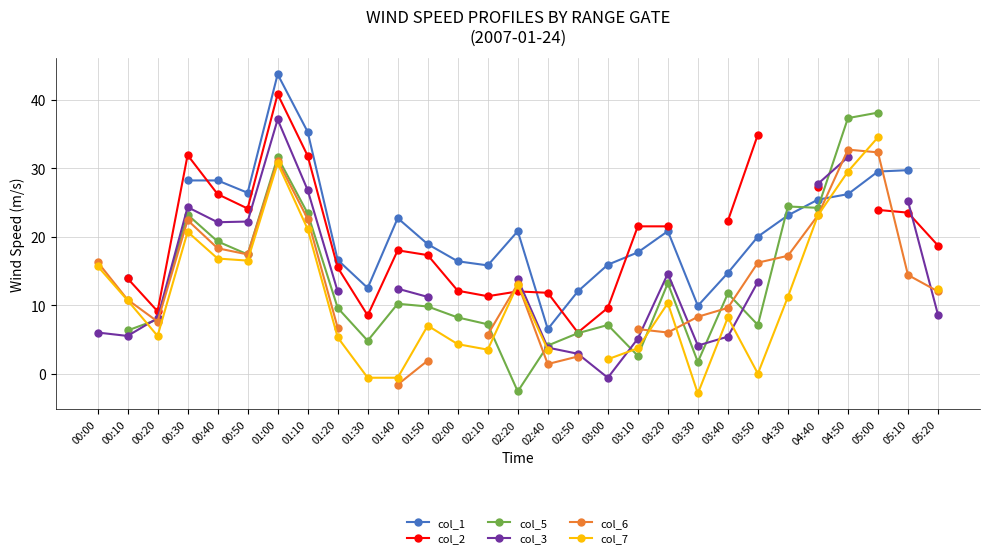

How many values in col_5 are above zero?

25